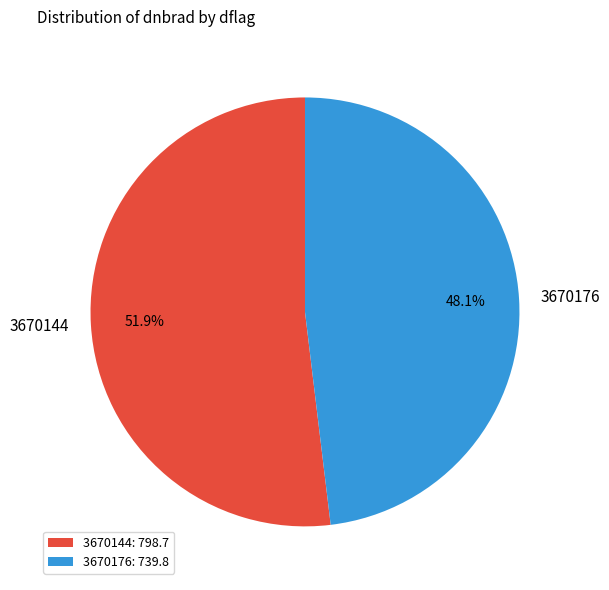

Does 3670144 represent more than half of the total?

Yes